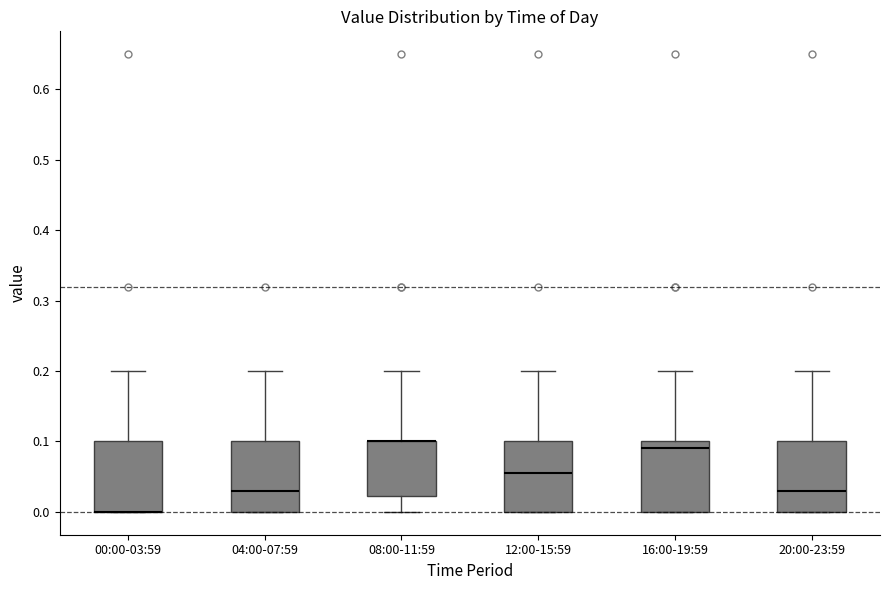

Where does the upper whisker of the box for 12:00-15:59 end on the y-axis? The values are not printed on the chart, so give them approximately, as read against the axis.

0.20